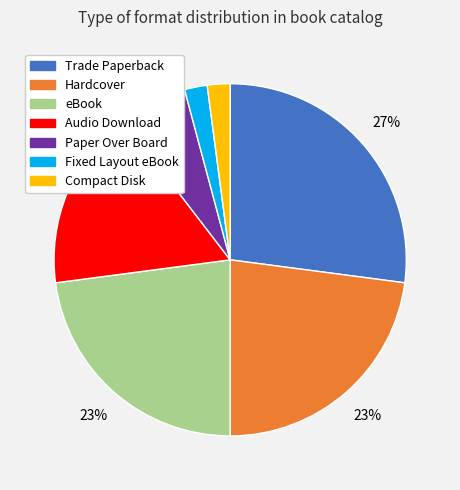

Which category has the biggest portion of the pie?

Trade Paperback